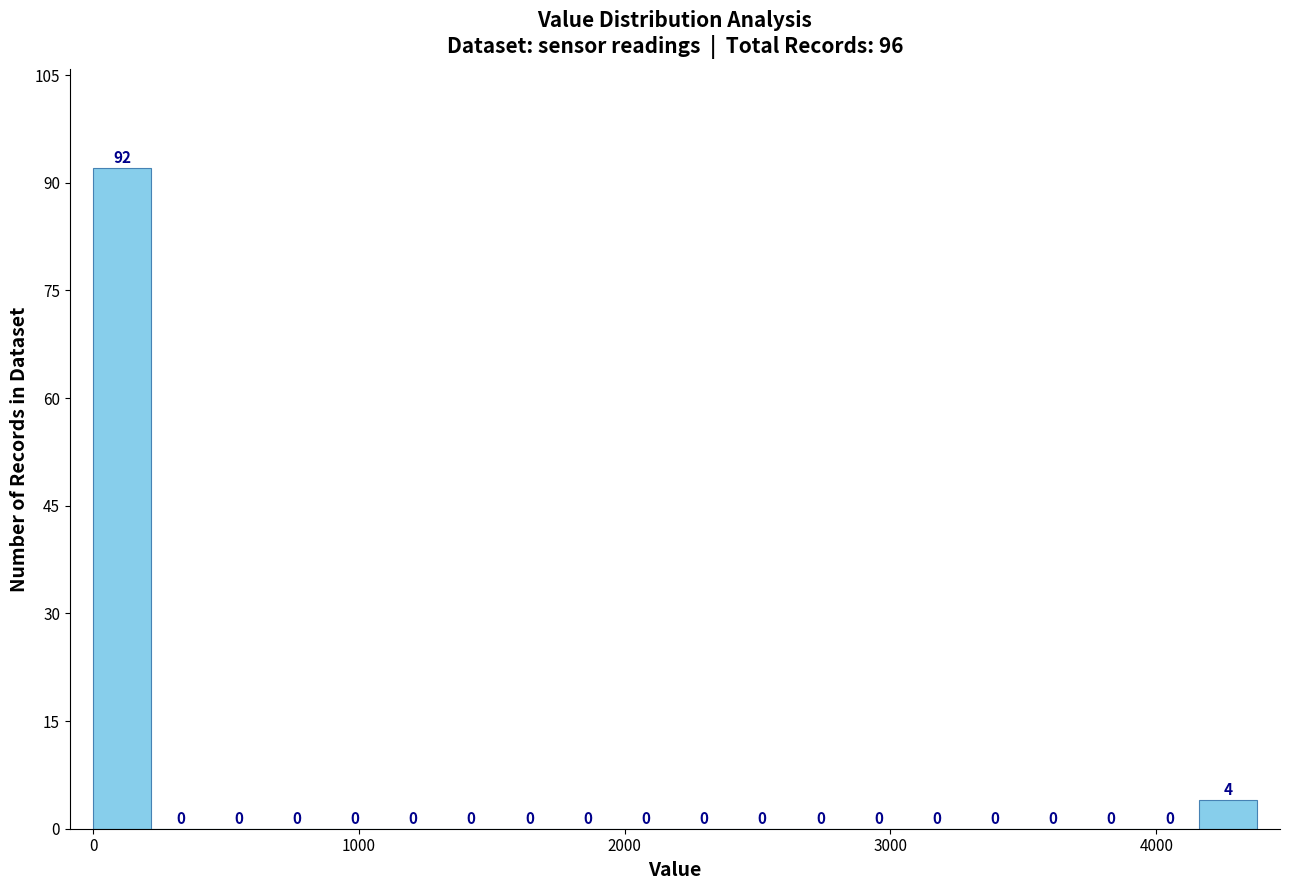

Read against the x-axis, roughly where is the centre of the tallest bar?

100